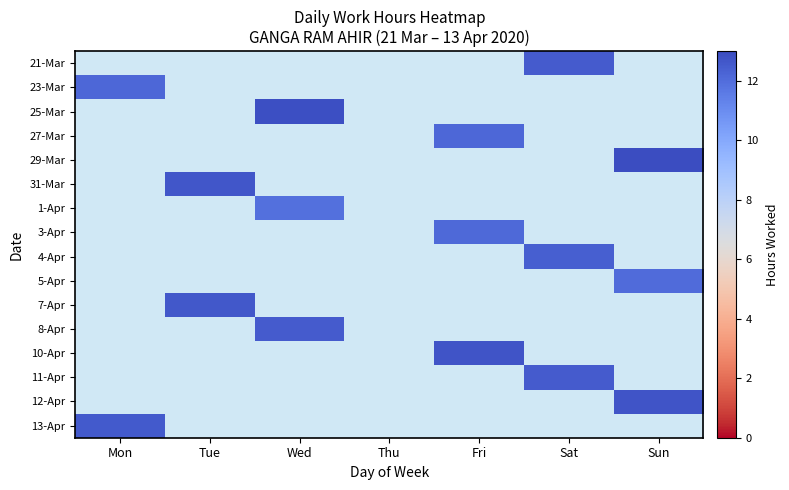

How many series are shown in this chart?

16